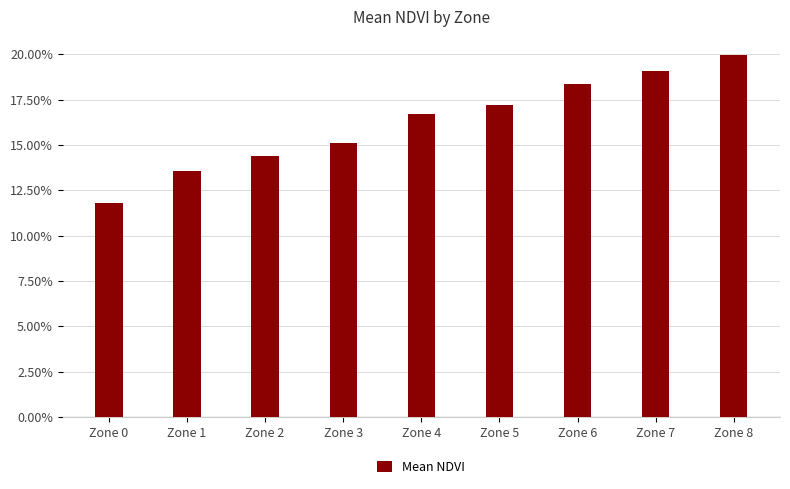

Rank the categories by value from lowest to highest.

Zone 0, Zone 1, Zone 2, Zone 3, Zone 4, Zone 5, Zone 6, Zone 7, Zone 8